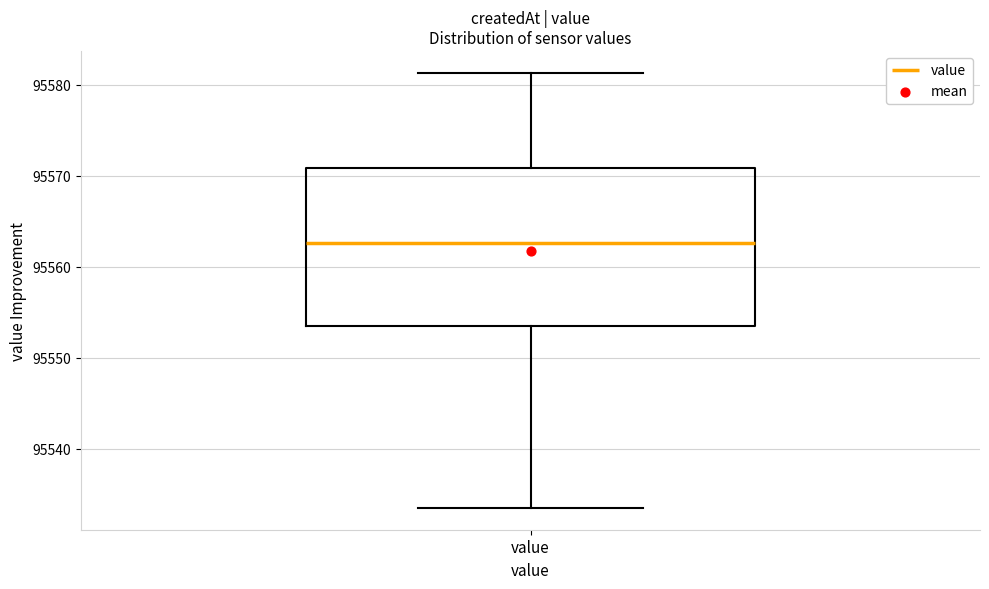

Where is the lower edge of the box for value on the y-axis? The values are not printed on the chart, so give them approximately, as read against the axis.

95554